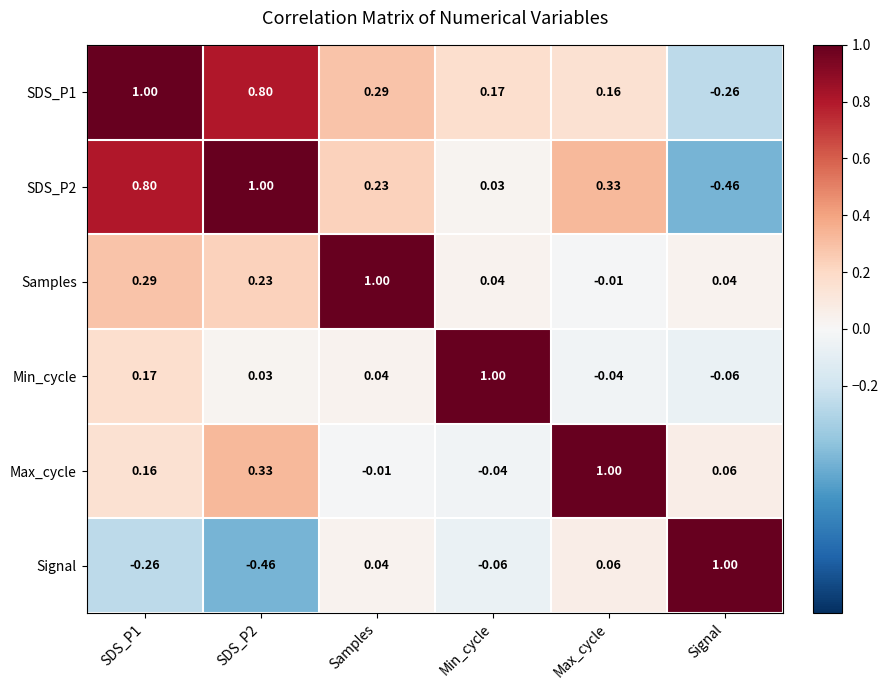

Is the value of Signal at Max_cycle greater than the value of Min_cycle at Signal?

Yes